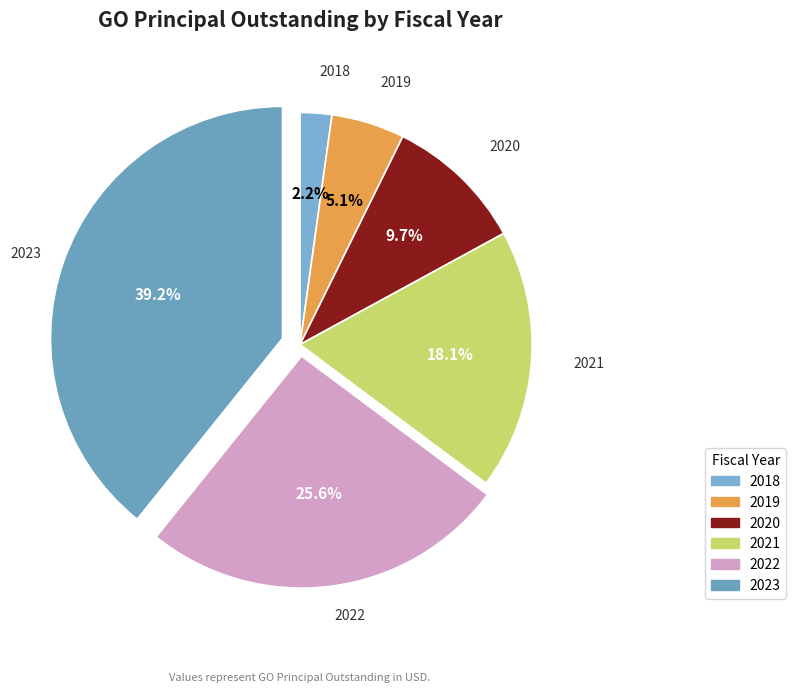

Which category has the smallest portion of the pie?

2018